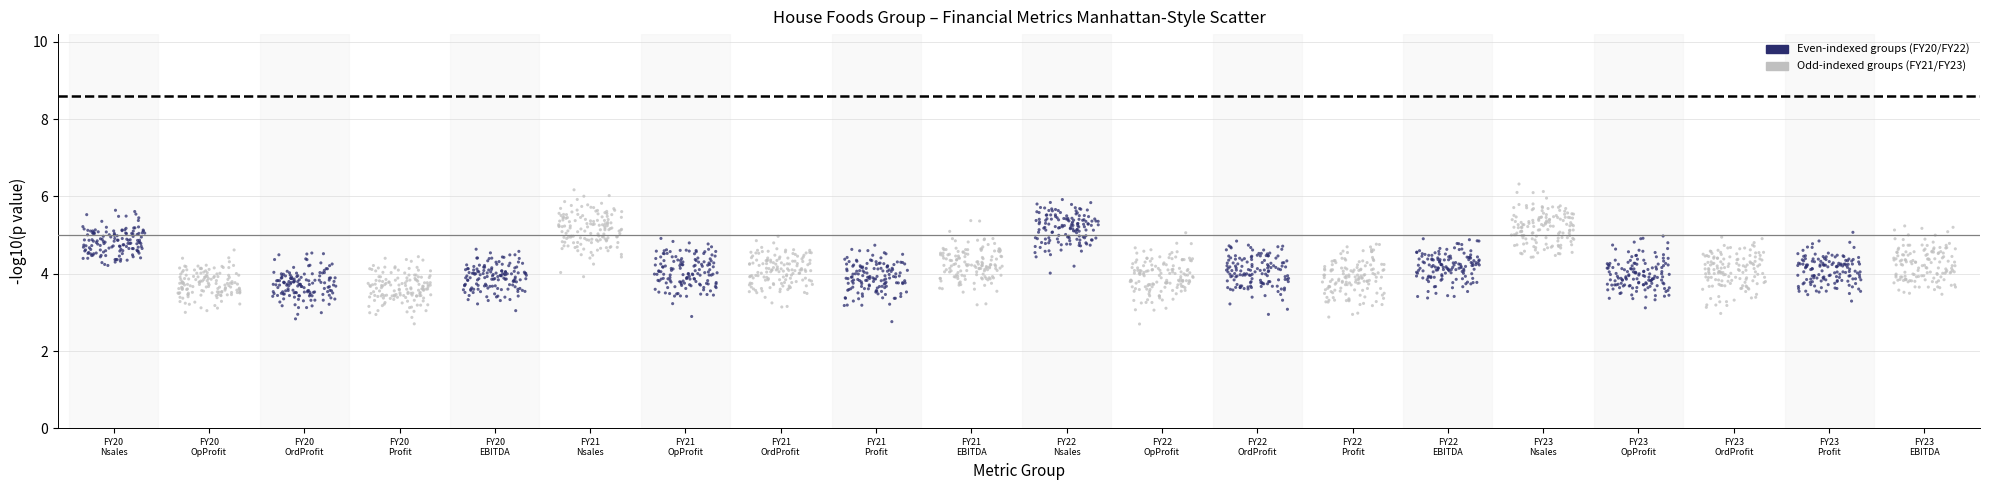

What is the range of Y values (max minus min)?

3.6